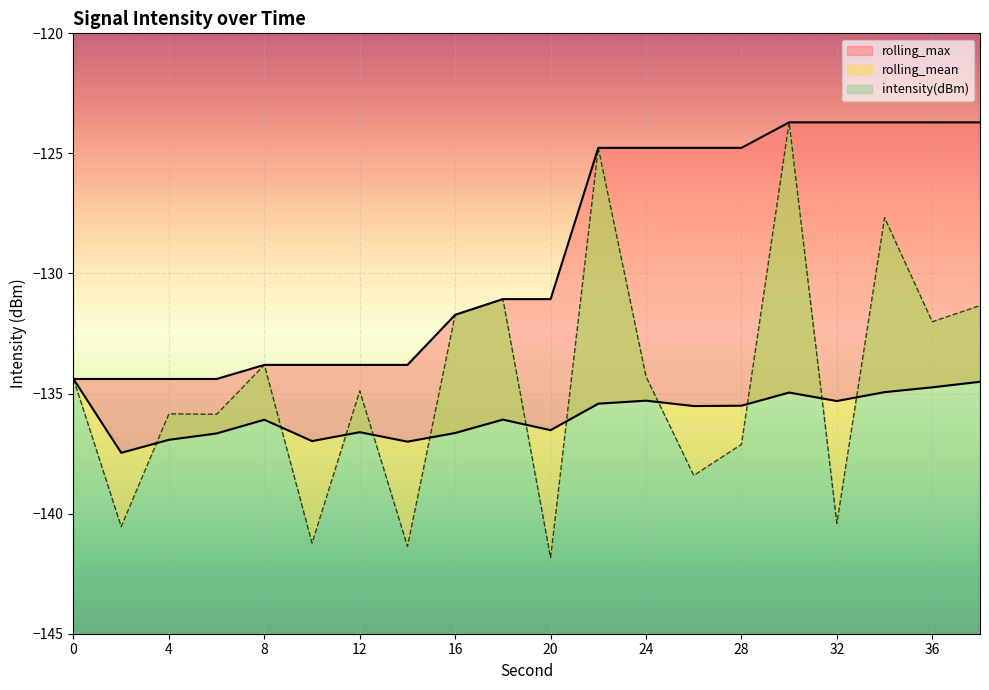

Reading left to right, transcribe all the data shown in this chart.

intensity(dBm): 0=-134.4	2=-140.5	4=-135.8	6=-135.9	8=-133.8	10=-141.2	12=-134.9	14=-141.4	16=-131.7	18=-131.1	20=-141.8	22=-124.8	24=-134.3	26=-138.4	28=-137.1	30=-123.7	32=-140.4	34=-127.7	36=-132.0	38=-131.3
rolling_mean: 0=-134.4	2=-137.5	4=-136.9	6=-136.7	8=-136.1	10=-137.0	12=-136.6	14=-137.0	16=-136.6	18=-136.1	20=-136.5	22=-135.4	24=-135.3	26=-135.5	28=-135.5	30=-135.0	32=-135.3	34=-134.9	36=-134.7	38=-134.5
rolling_max: 0=-134.4	2=-134.4	4=-134.4	6=-134.4	8=-133.8	10=-133.8	12=-133.8	14=-133.8	16=-131.7	18=-131.1	20=-131.1	22=-124.8	24=-124.8	26=-124.8	28=-124.8	30=-123.7	32=-123.7	34=-123.7	36=-123.7	38=-123.7